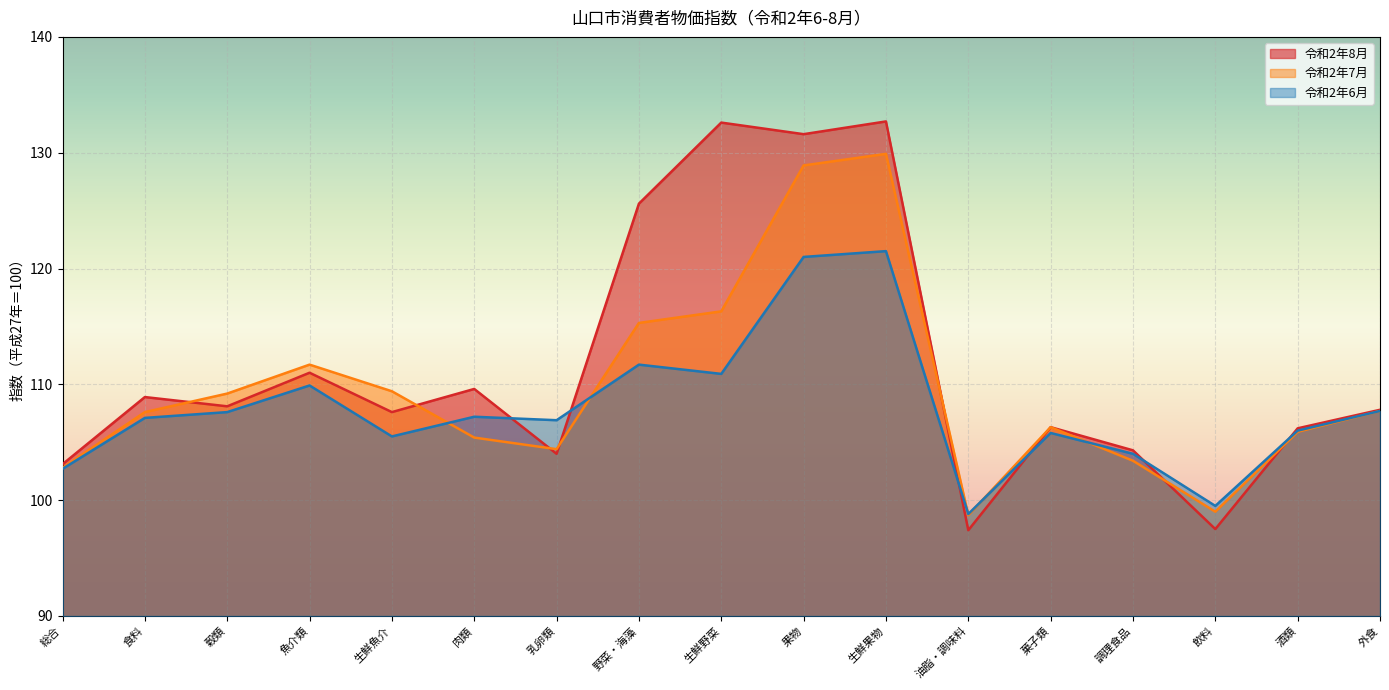

Rank the series by their average value, from lowest to highest.

令和2年6月, 令和2年7月, 令和2年8月